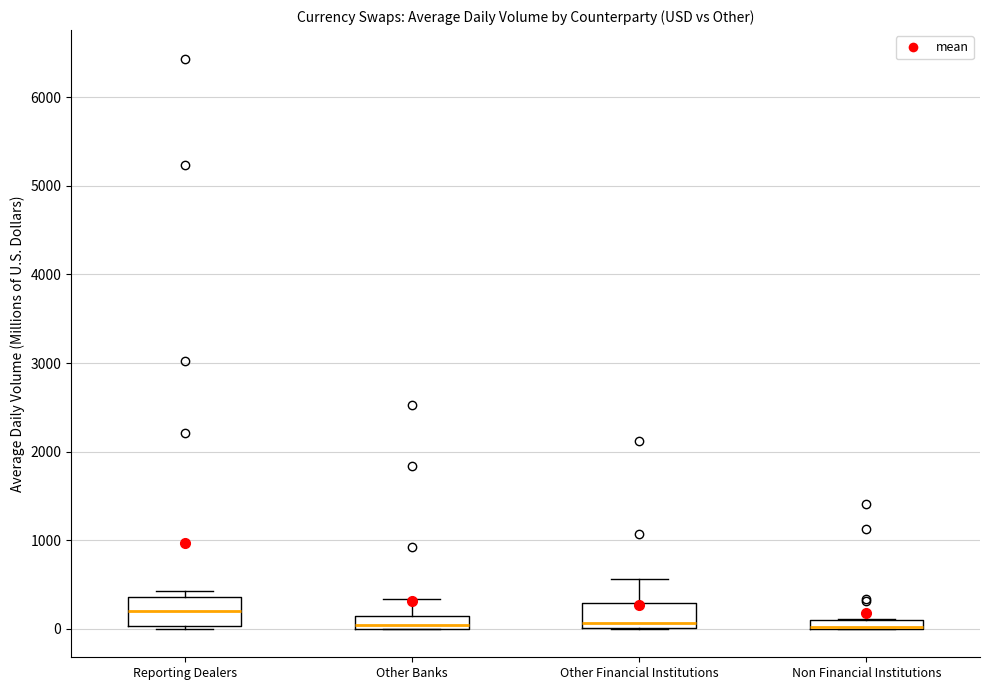

Where is the lower edge of the box for Non Financial Institutions on the y-axis? The values are not printed on the chart, so give them approximately, as read against the axis.

0